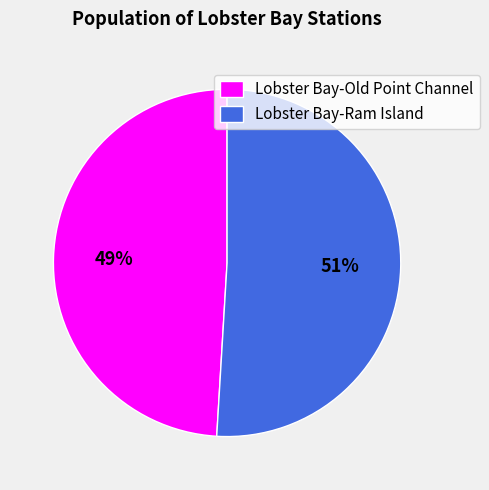

Combined, do Lobster Bay-Old Point Channel and Lobster Bay-Ram Island account for over 50%?

Yes